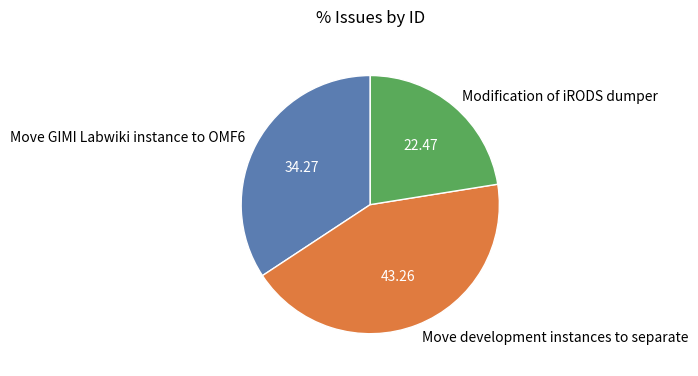

Which has a higher value, Move development instances to separate or Move GIMI Labwiki instance to OMF6?

Move development instances to separate